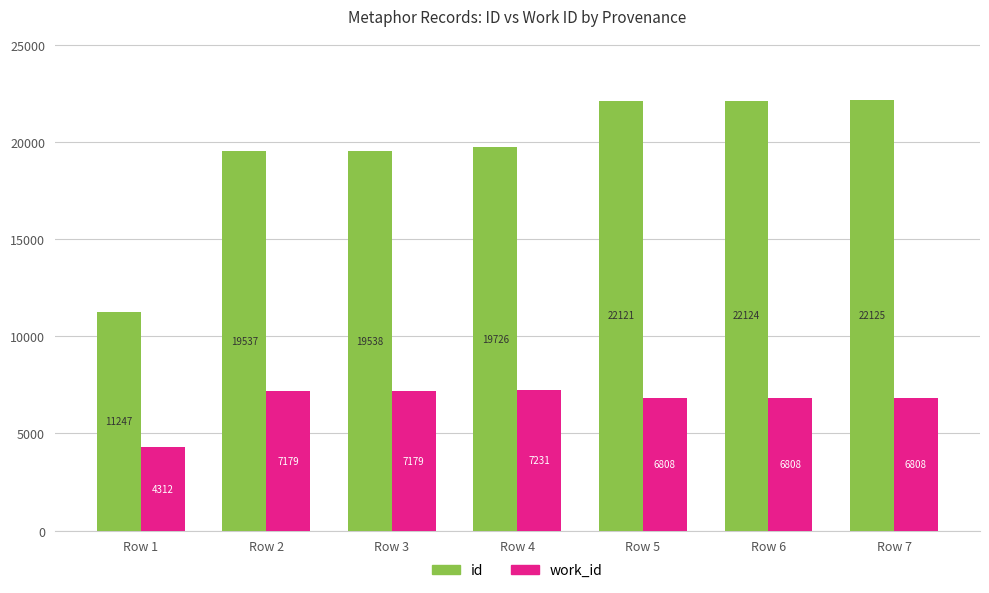

What is the approximate value of work_id at Row 5?

6808